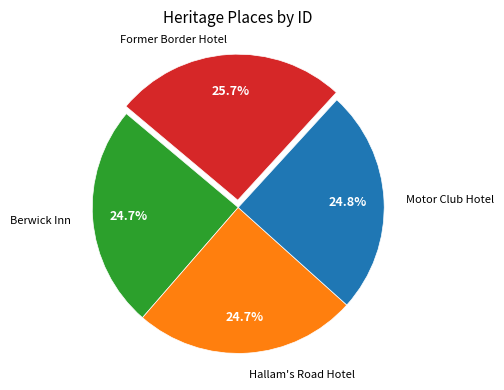

Is there a majority slice in this chart?

No